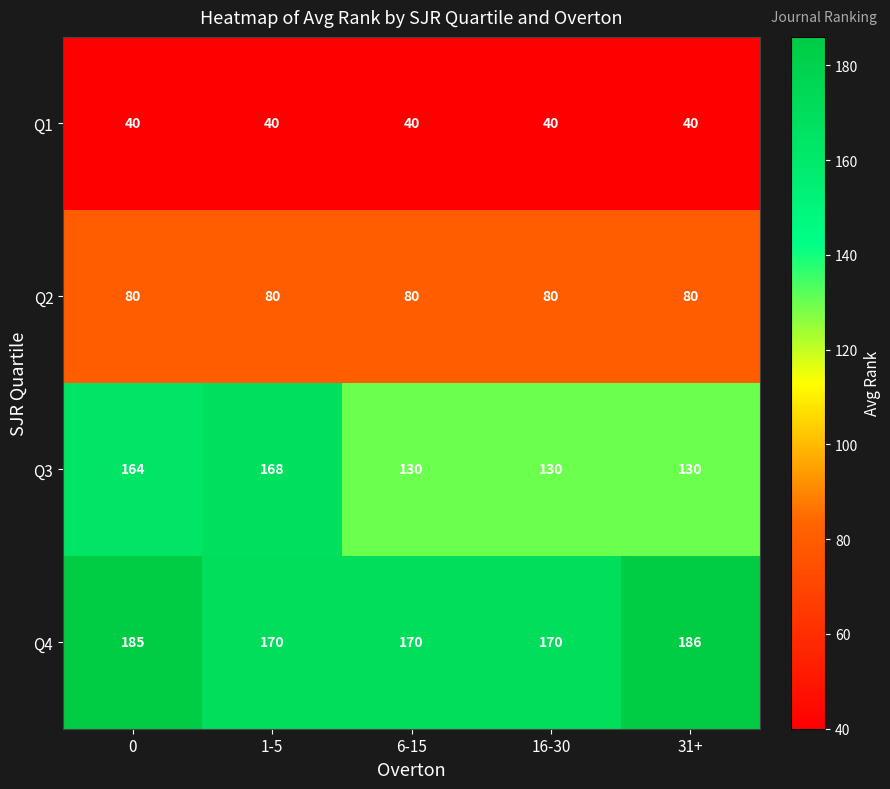

Which series has the largest range (max minus min)?

Q3